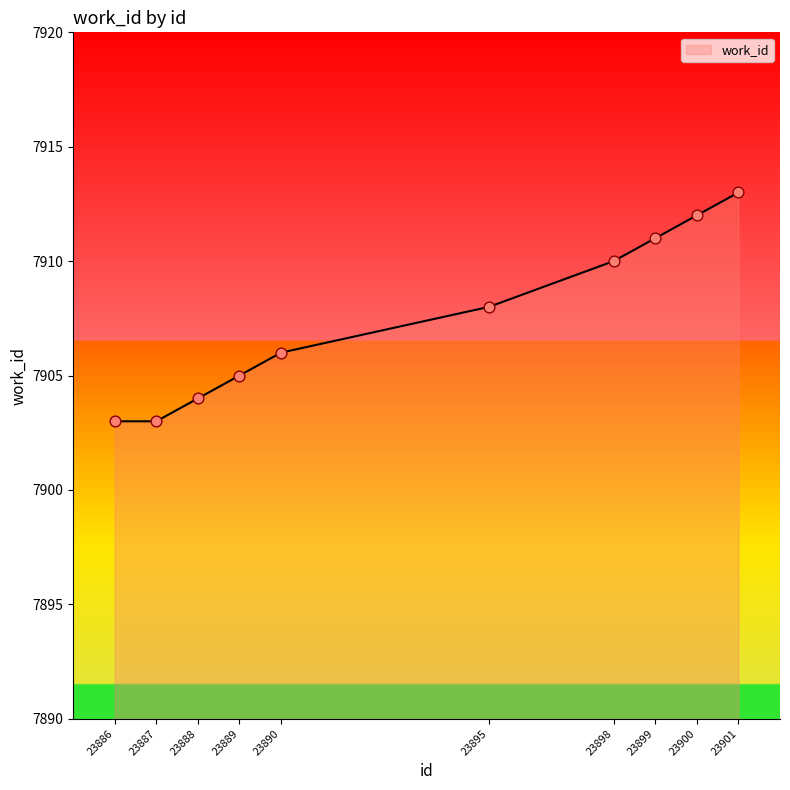

What is the change in value from 23899 to 23901?

+2